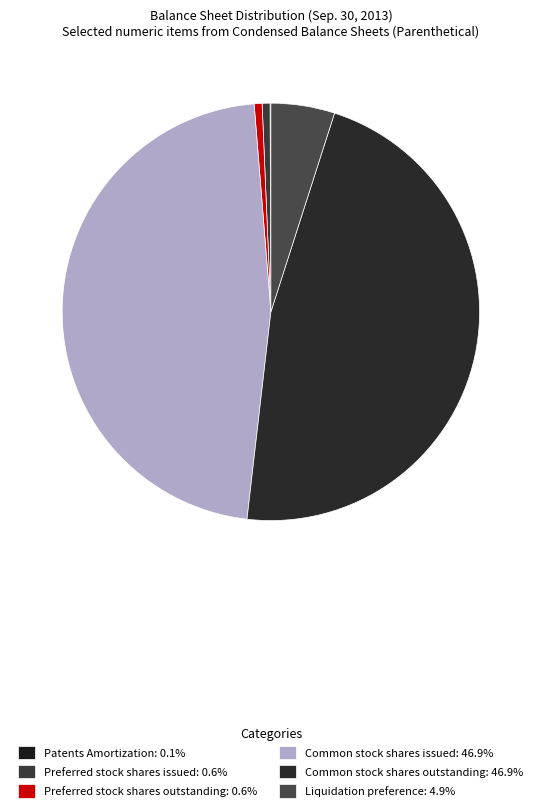

Is there any slice that represents more than half of the pie?

No